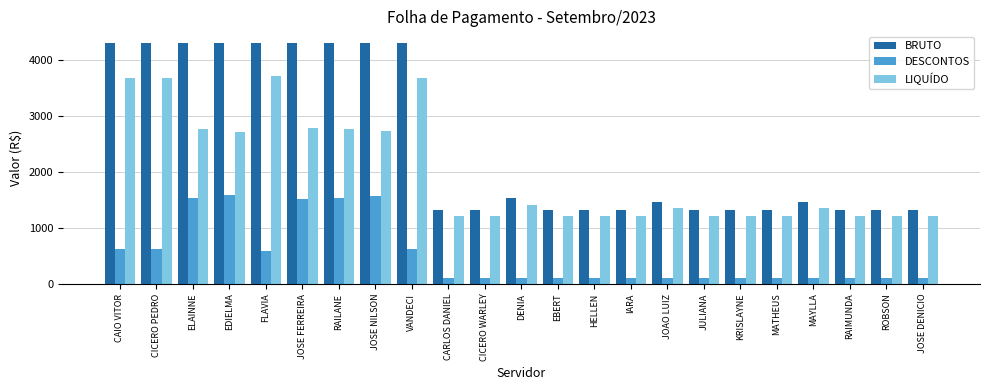

What is the spread (max minus min) of values at EDIELMA?

2715.6